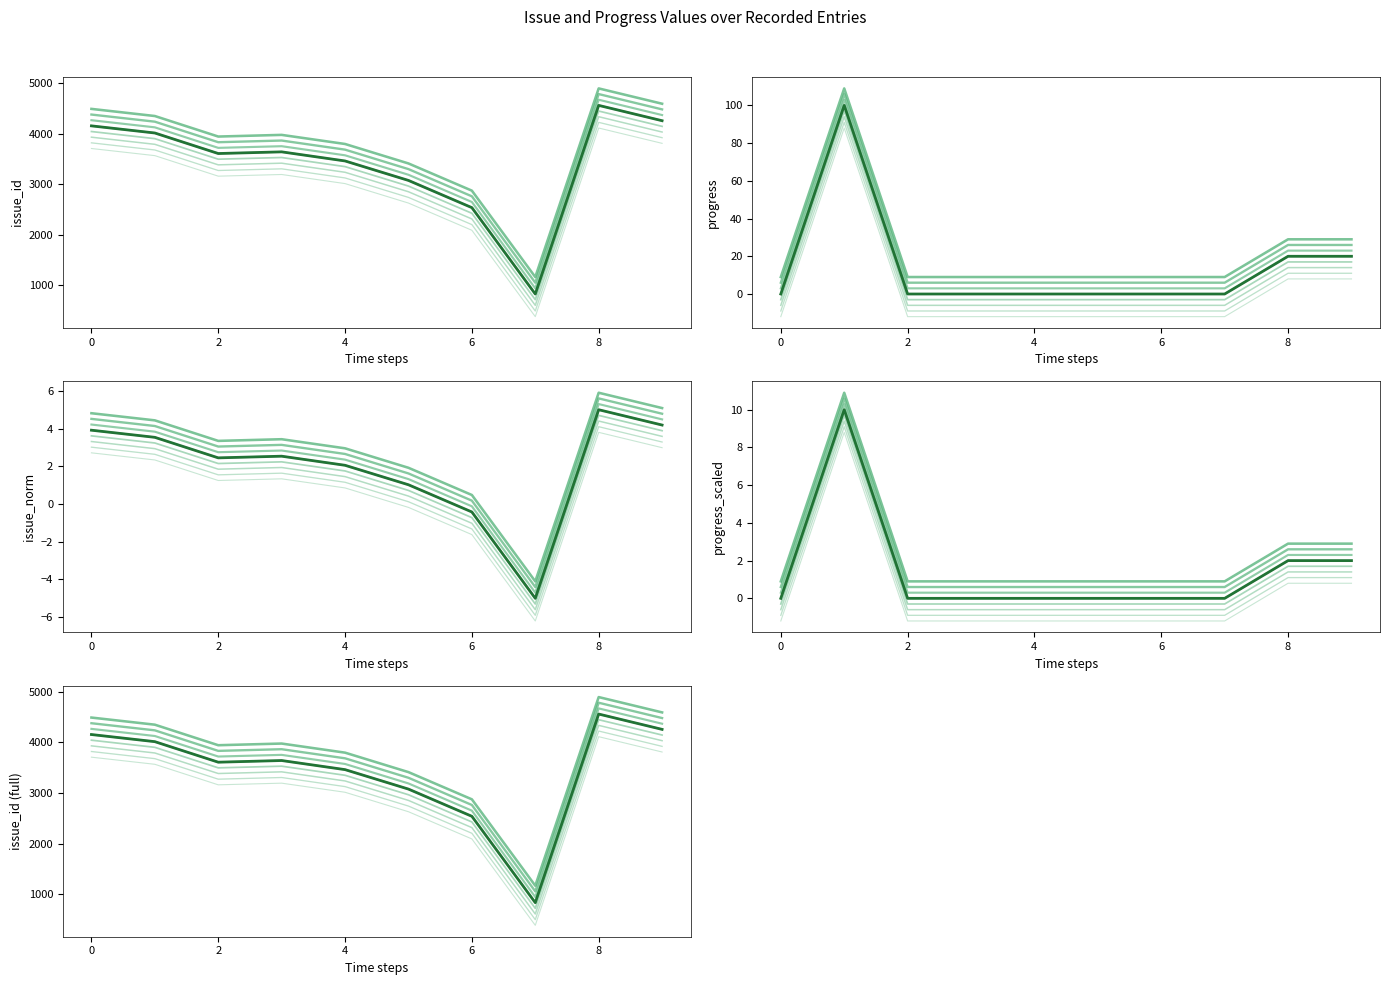

Is the value of progress at 0 greater than the value of issue_id at 8?

No